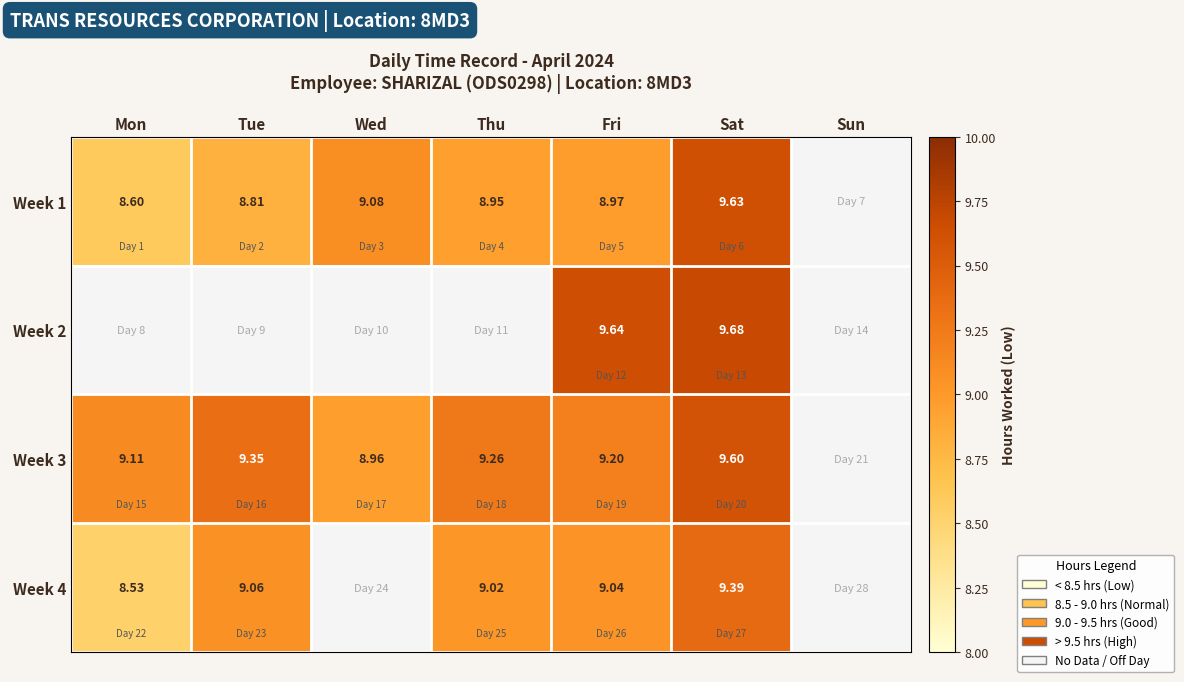

At which category is the sum across all series the highest?

Sat